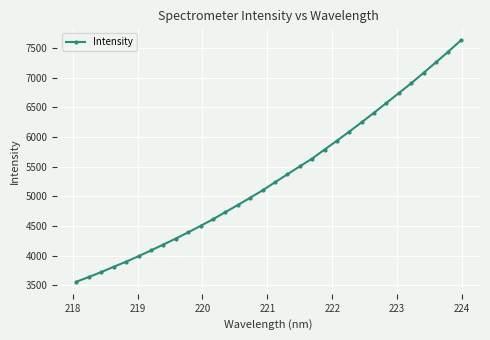

What is the difference between the maximum and minimum values?

4066.4